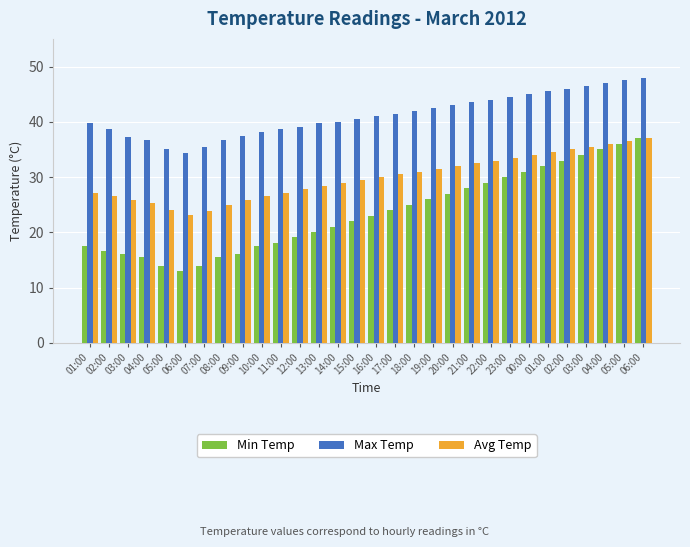

At which label does Max Temp reach its minimum?

06:00